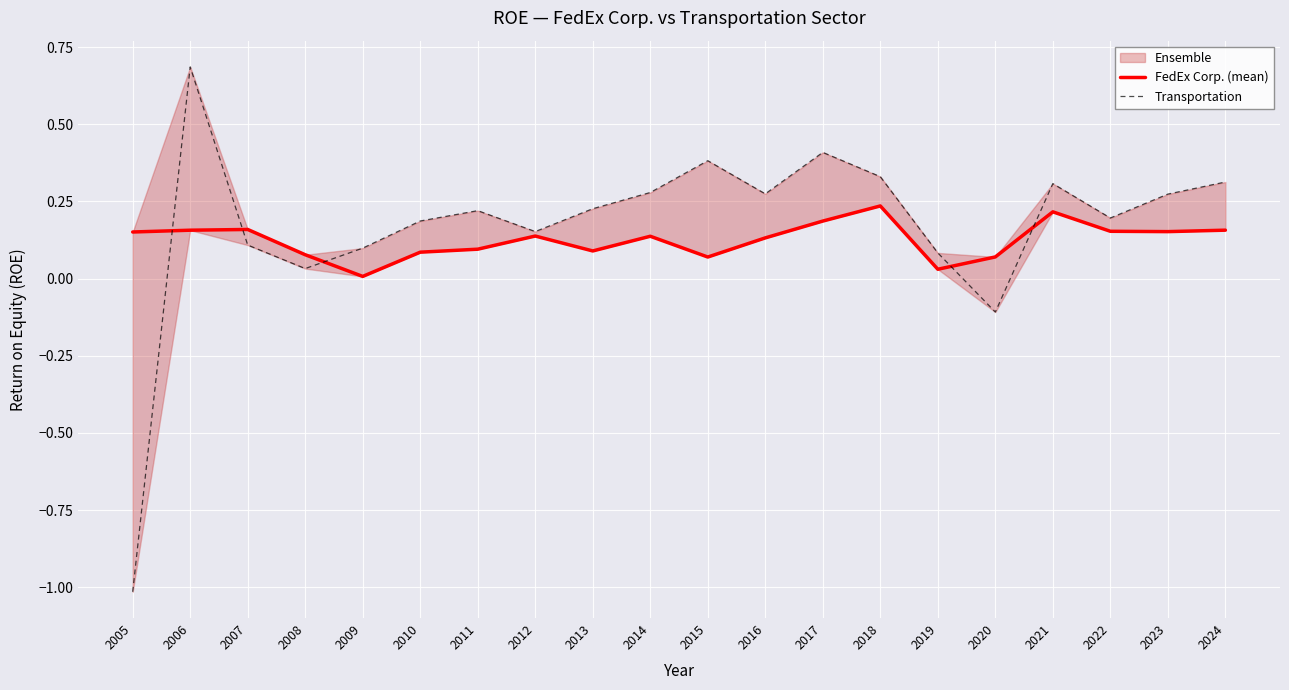

How many positive values does the Transportation series have?

18